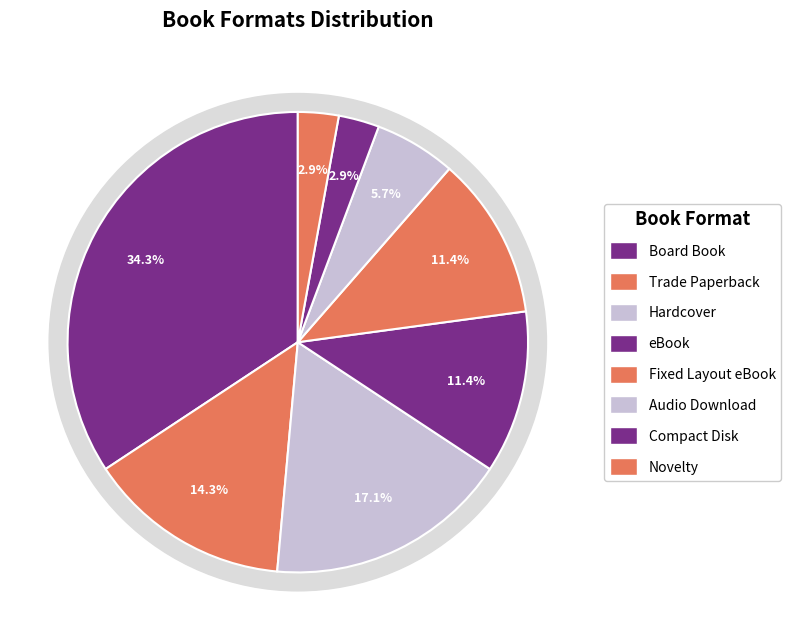

Is it true that Compact Disk is 1% of the pie?

False